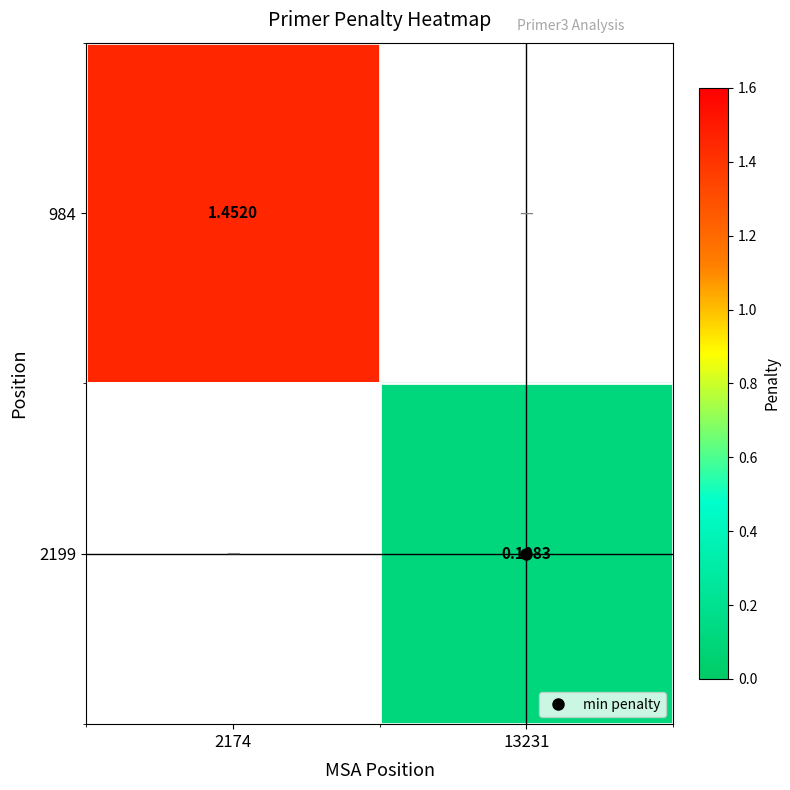

List the series in order of their overall mean, lowest first.

984, 2199